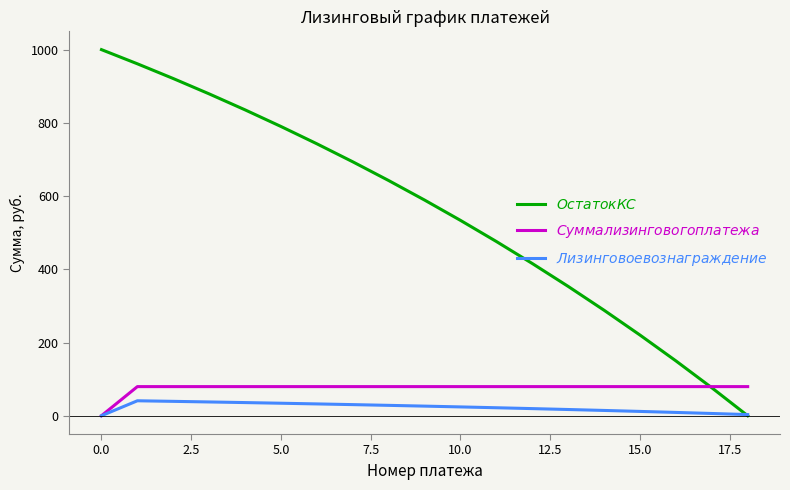

Does the chart display data point markers on the line(s)?

No